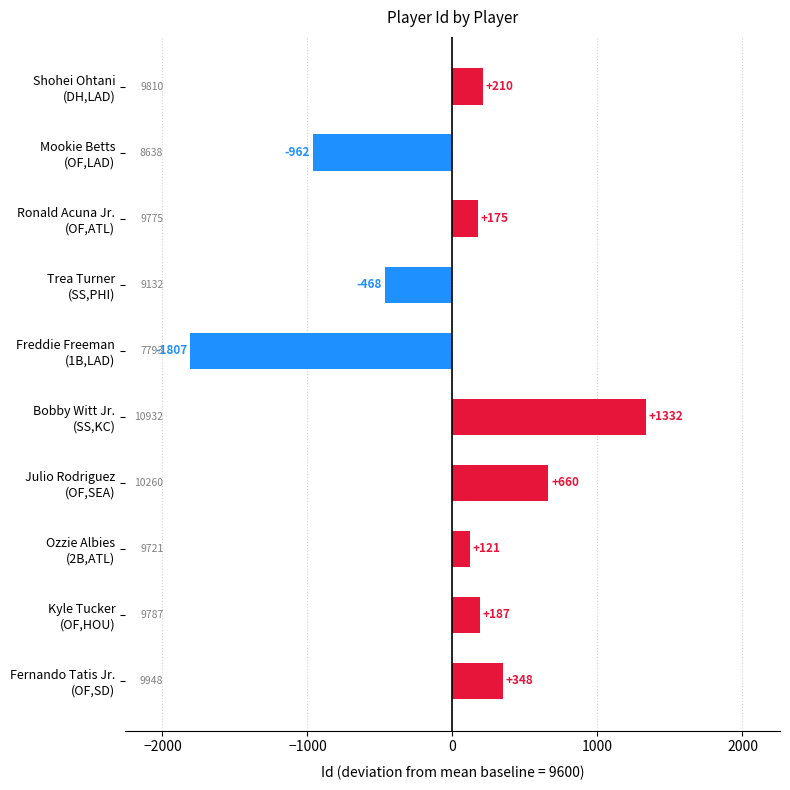

What is the difference between the second highest and minimum values?

2467